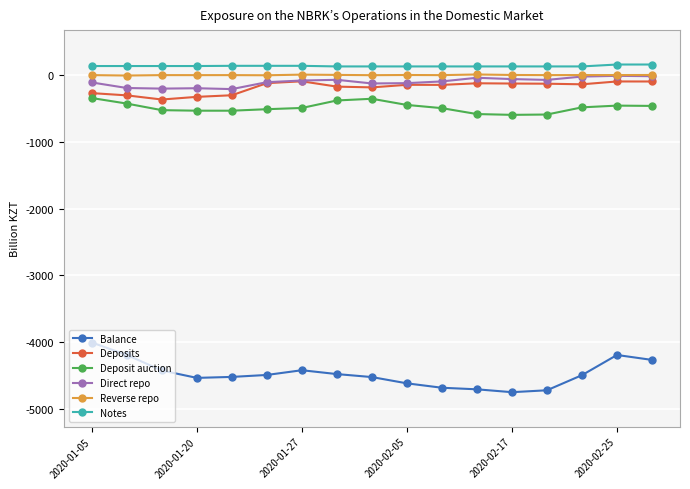

True or false: Direct repo has more than 1 points higher than both neighbors.

True